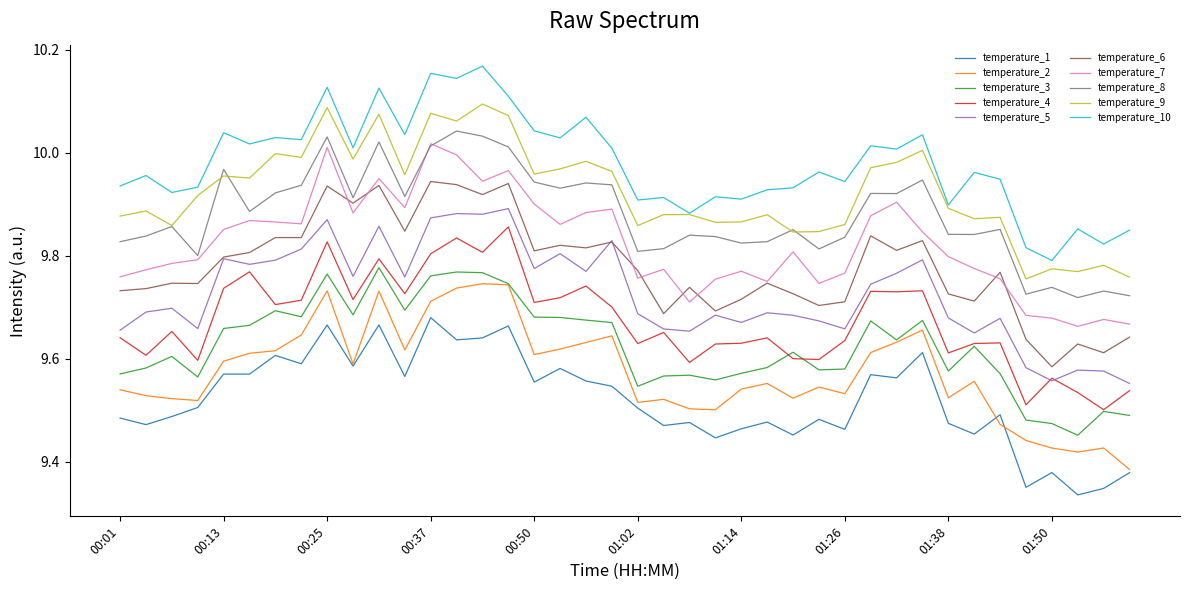

Which series has the largest total across all categories?

temperature_10